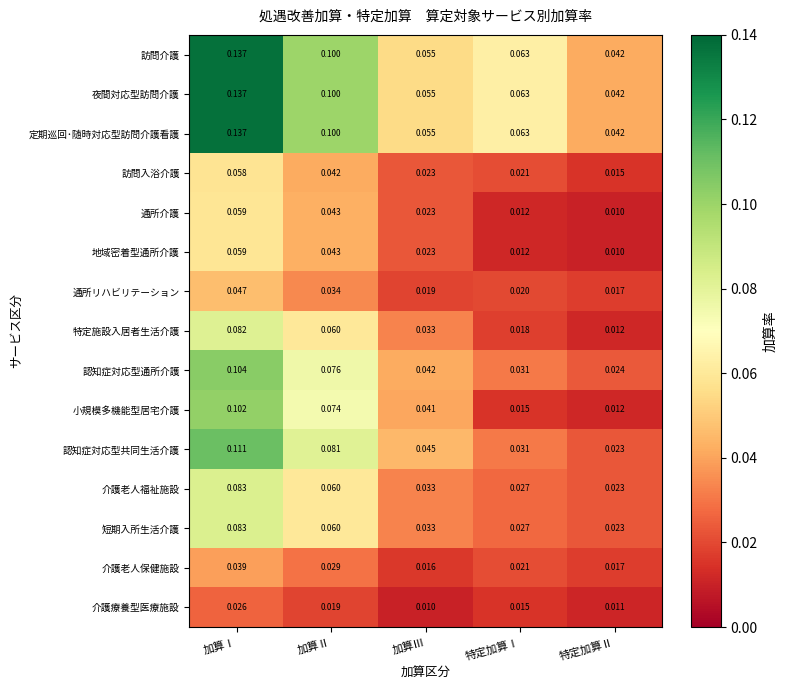

Rank the categories by 地域密着型通所介護 value from lowest to highest.

特定加算Ⅱ, 特定加算Ⅰ, 加算Ⅲ, 加算Ⅱ, 加算Ⅰ